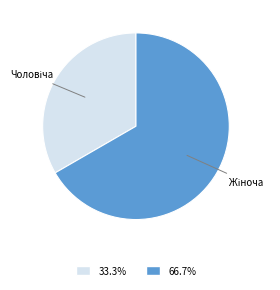

Does any single category account for the majority?

Yes